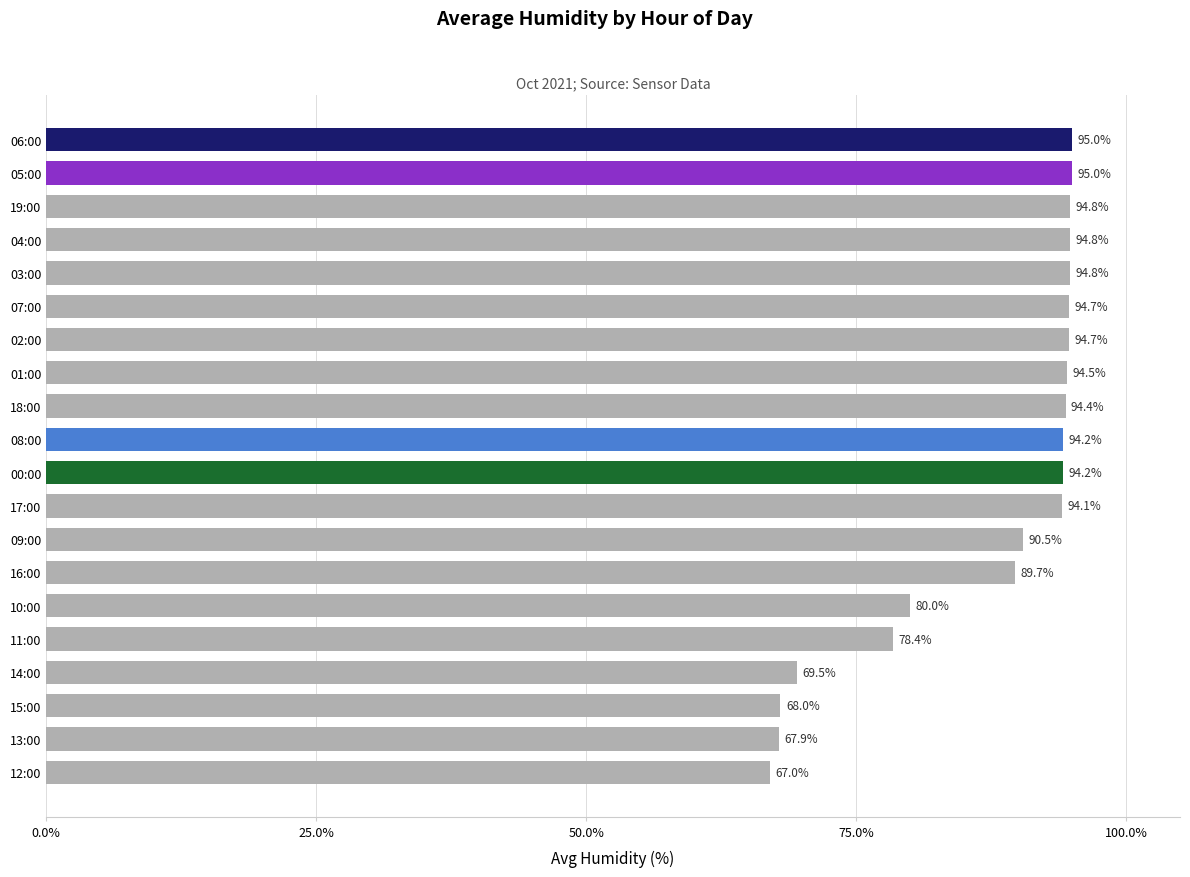

How many bars are there in total?

20